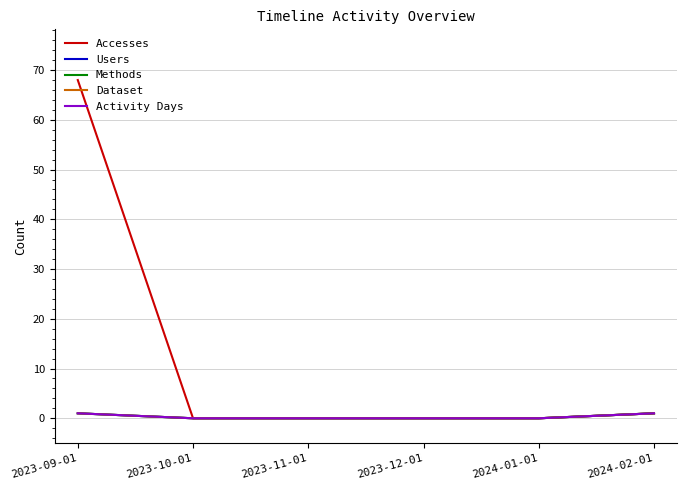

List the labels in order of Methods value, largest first.

2023-09-01, 2024-02-01, 2023-10-01, 2023-11-01, 2023-12-01, 2024-01-01